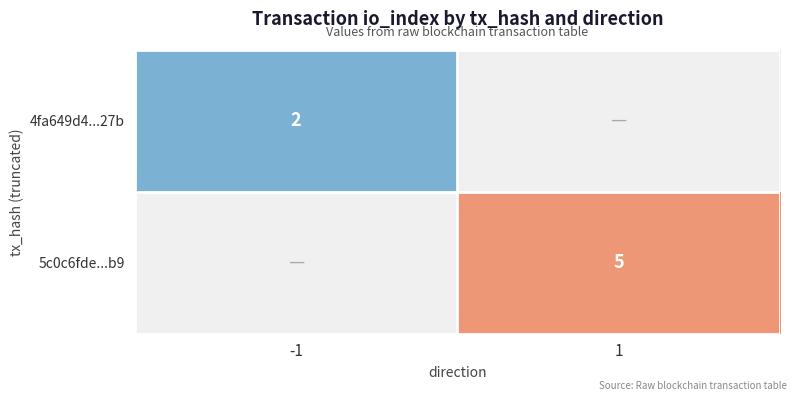

Is it true that 5c0c6fde...b9 equals 3 at 1?

False